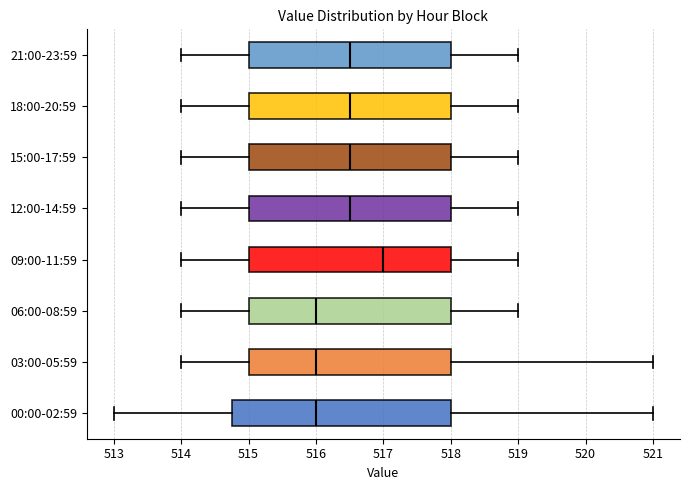

Which box is the widest, from its left edge to its right edge?

00:00-02:59